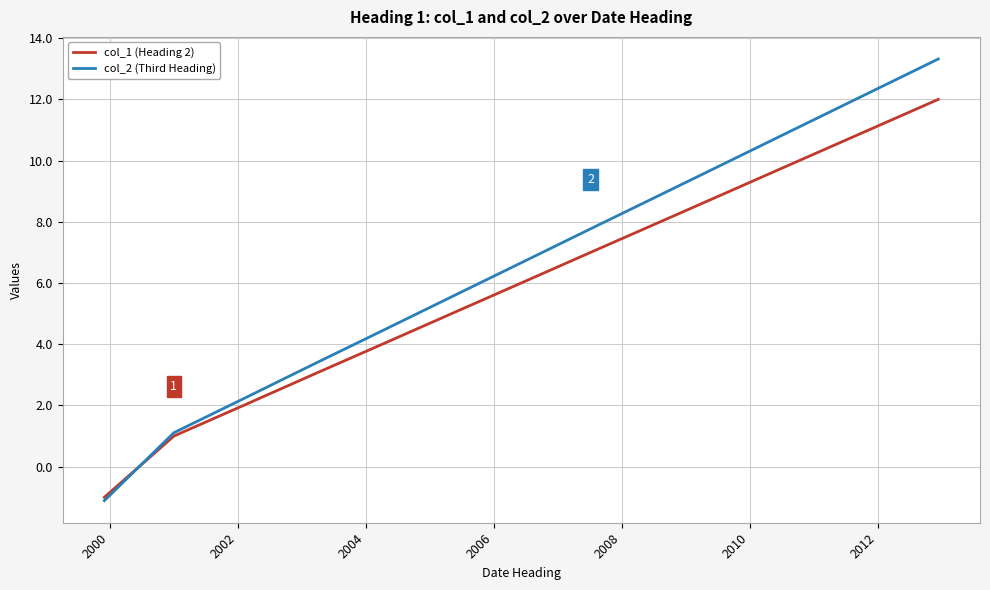

Rank the series by their average value, from lowest to highest.

col_1 (Heading 2), col_2 (Third Heading)